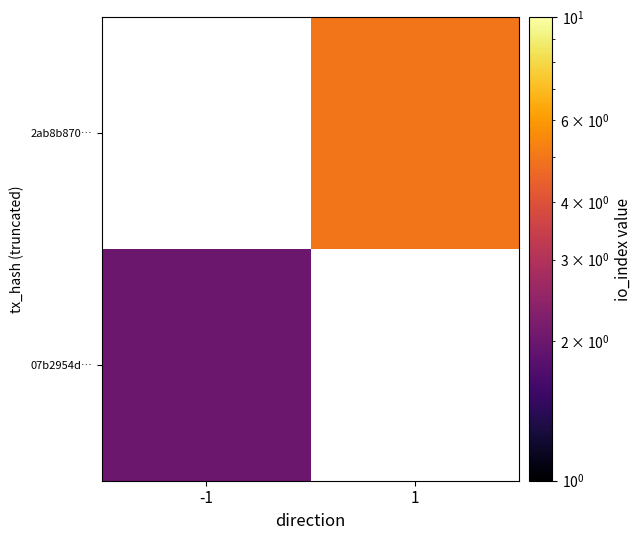

How many data points does each series have?

2